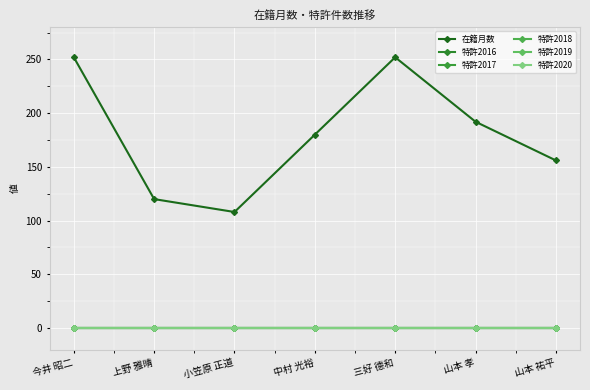

What is the label of the 3rd point from the left?

小笠原 正道